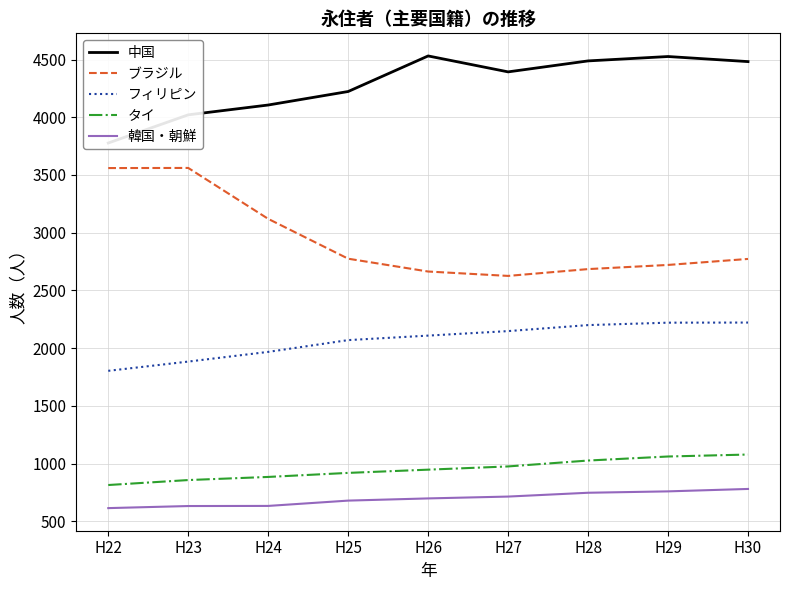

Which series changed the most between H22 and H29?

ブラジル